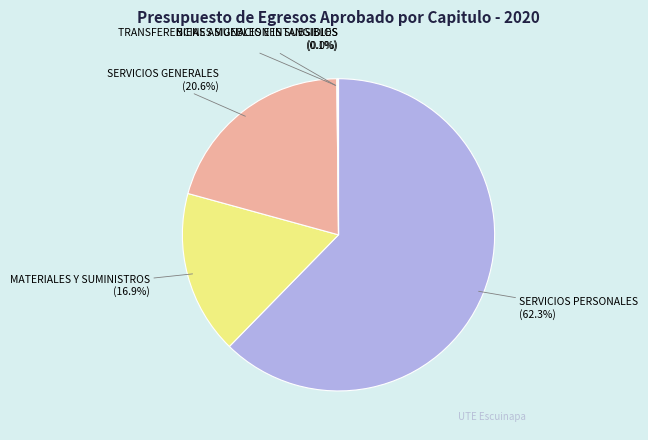

To the nearest percent, what percentage of the pie is SERVICIOS GENERALES?

21%